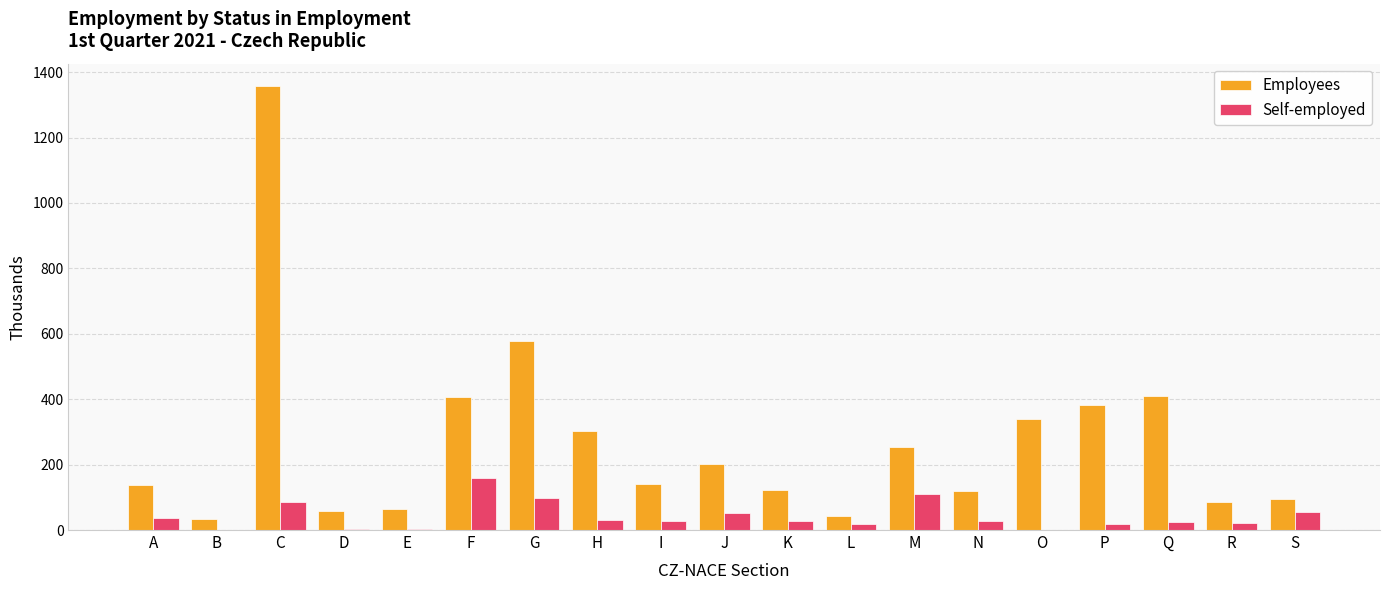

What value does the Self-employed series have at S?

53.6